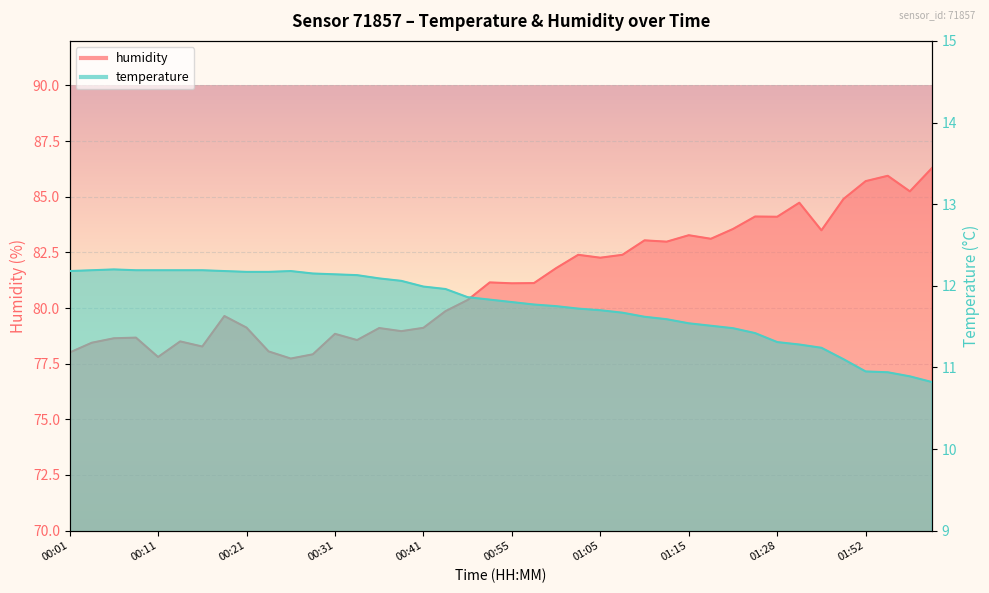

Is the value of humidity at 01:15 greater than the value of temperature at 00:33?

Yes